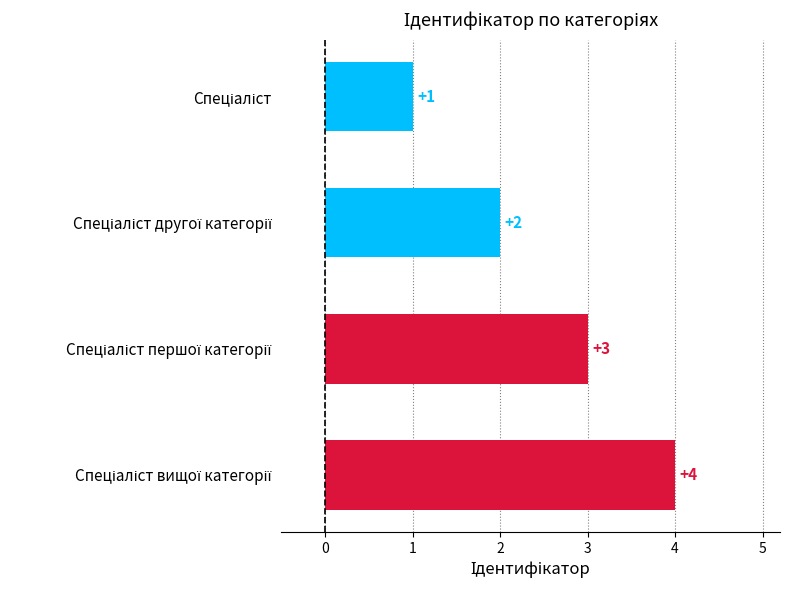

What is the difference between the maximum and minimum values?

3